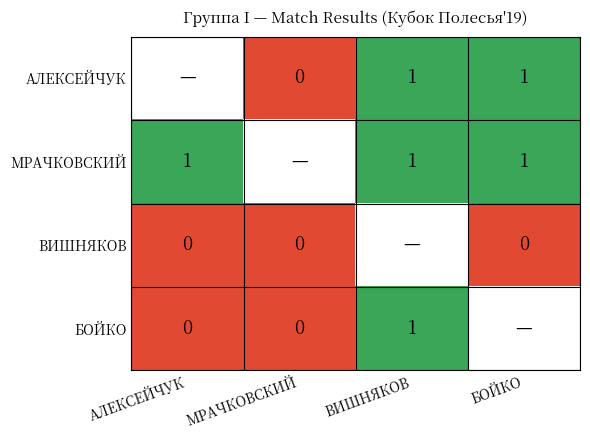

True or false: МРАЧКОВСКИЙ has a value of 1 at БОЙКО.

True